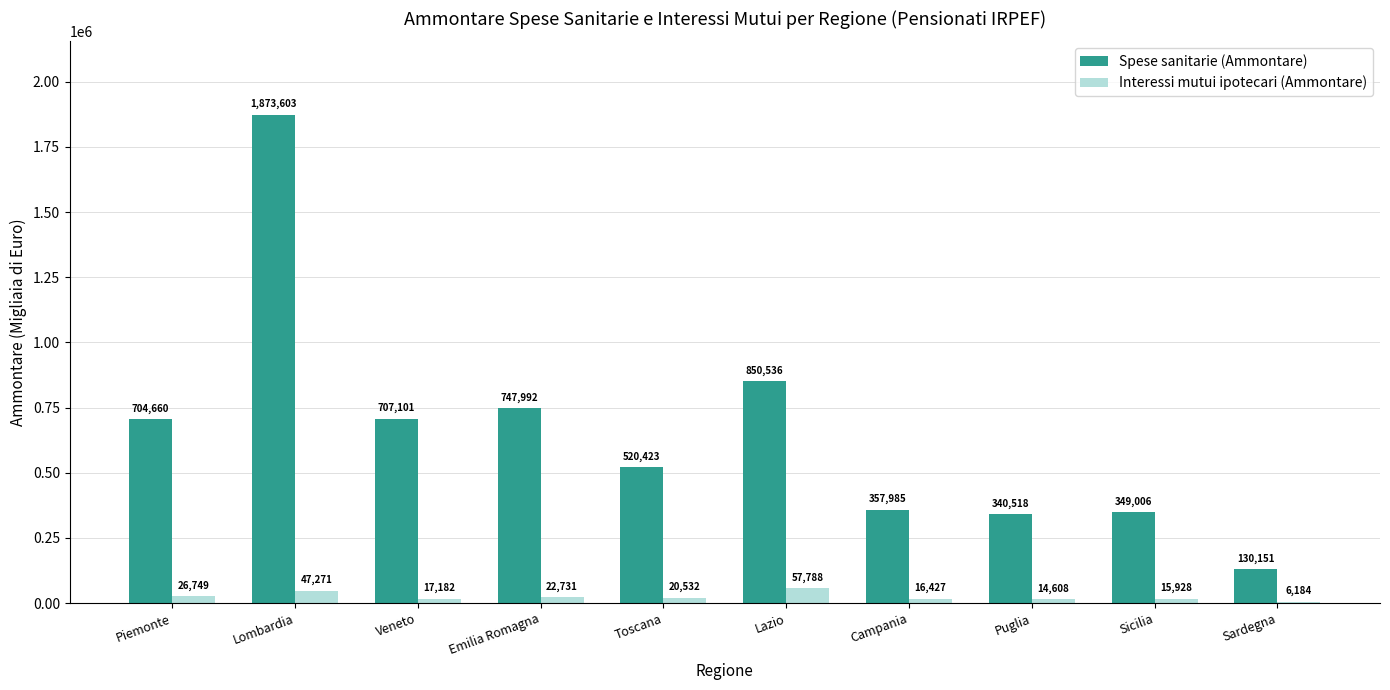

The value of Spese sanitarie (Ammontare) at Lombardia is 1873603. True or false?

True